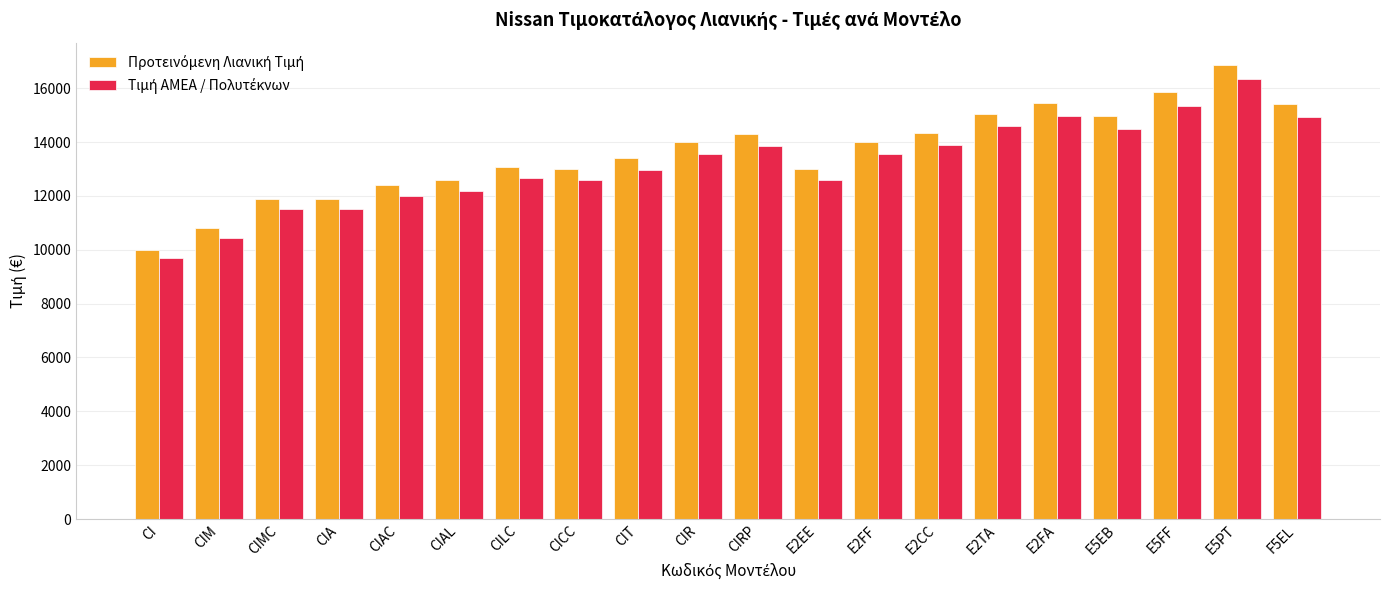

What is the spread (max minus min) of values at E2TA?

470.3